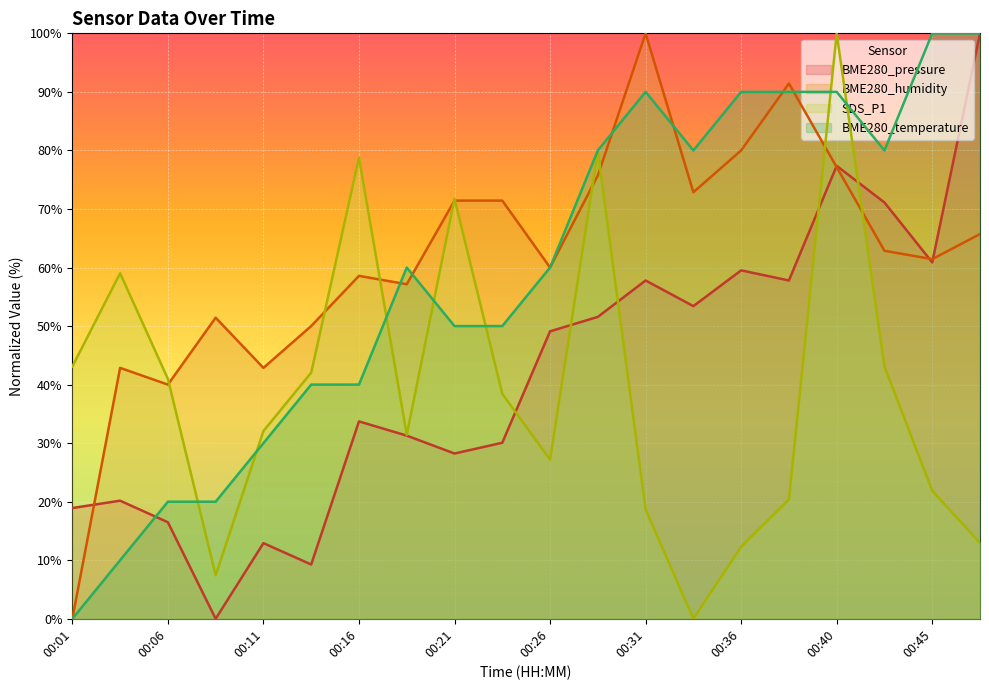

What is the value of the BME280_humidity point at the 17th from the left?

77.1